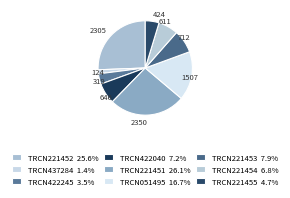

Count the number of slices in the pie.

9